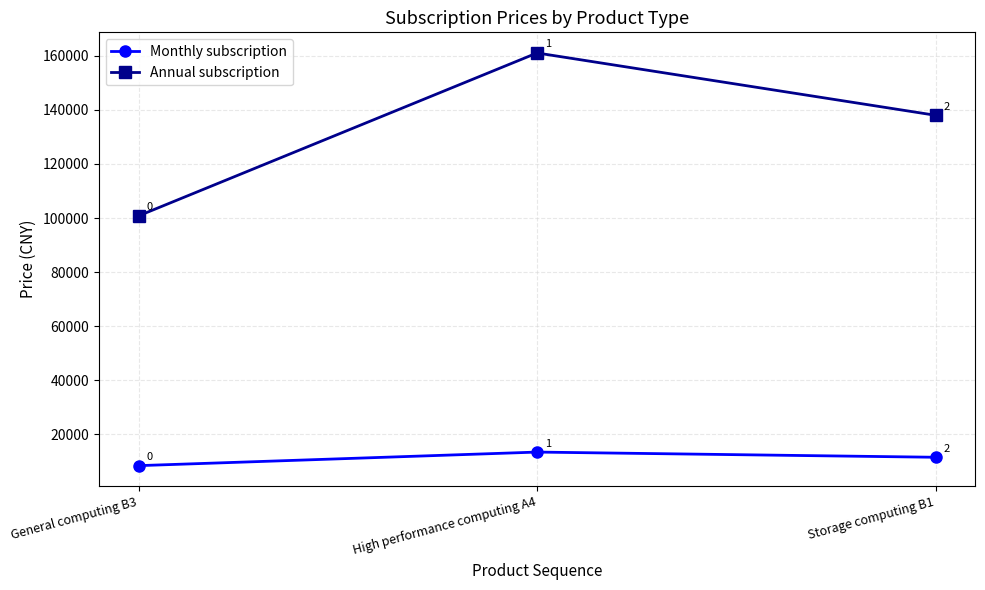

Where is Monthly subscription nearest to the value 10910?

Storage computing B1